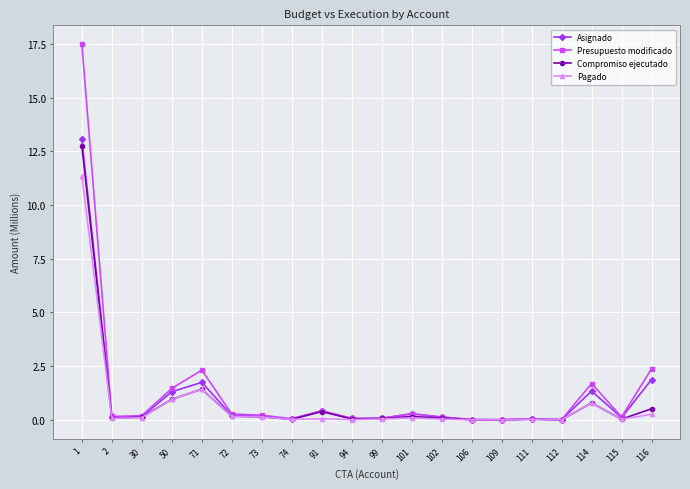

Is this an area chart (filled region under the line)?

No